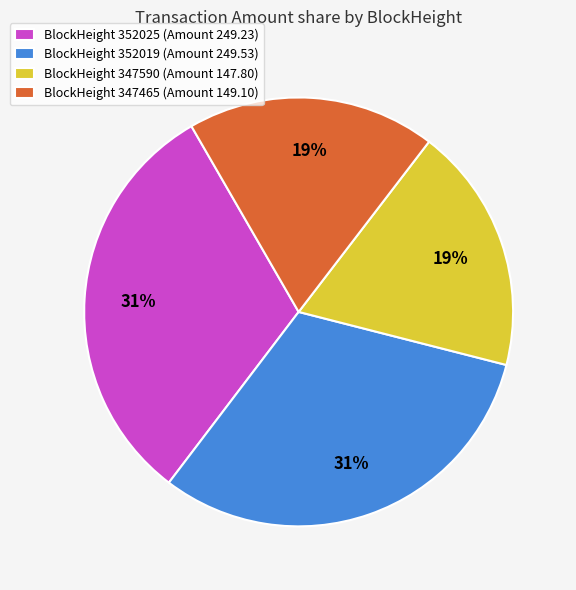

To the nearest percent, what portion does BlockHeight 352019 (Amount 249.53) represent?

31%